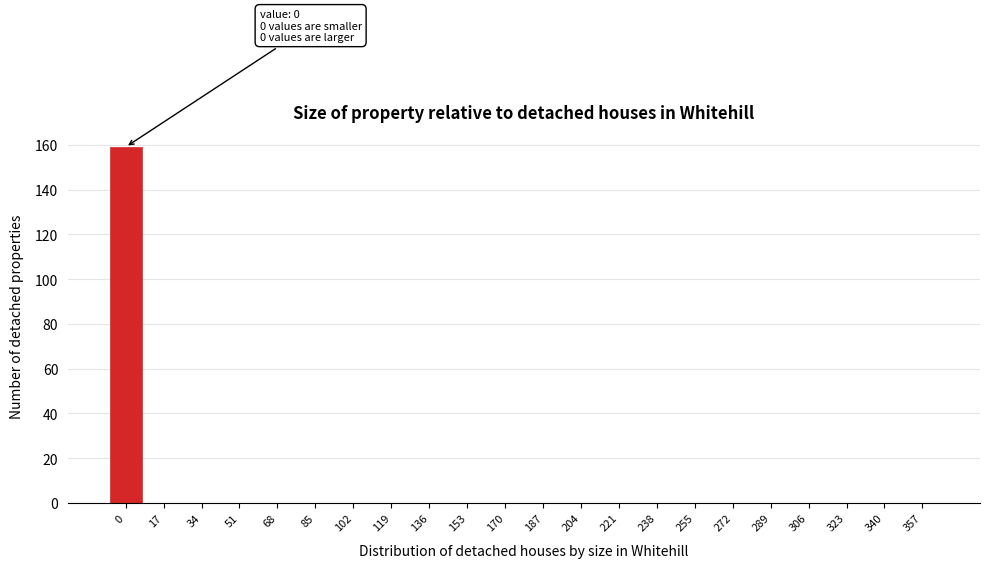

Reading right to left, transcribe all the data shown in this chart.

357=0	340=0	323=0	306=0	289=0	272=0	255=0	238=0	221=0	204=0	187=0	170=0	153=0	136=0	119=0	102=0	85=0	68=0	51=0	34=0	17=0	0=159